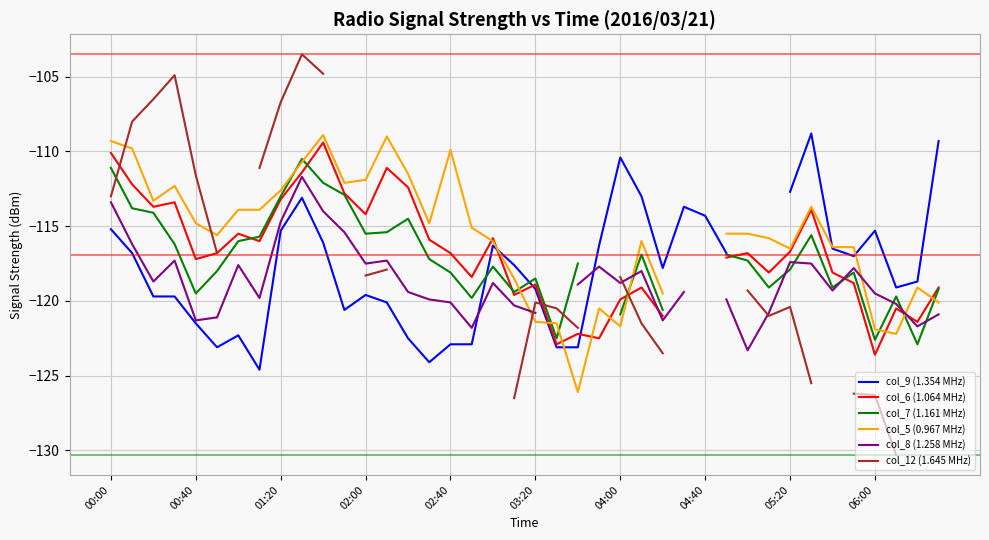

How many interior local valleys does the col_6 (1.064 MHz) series have?

11